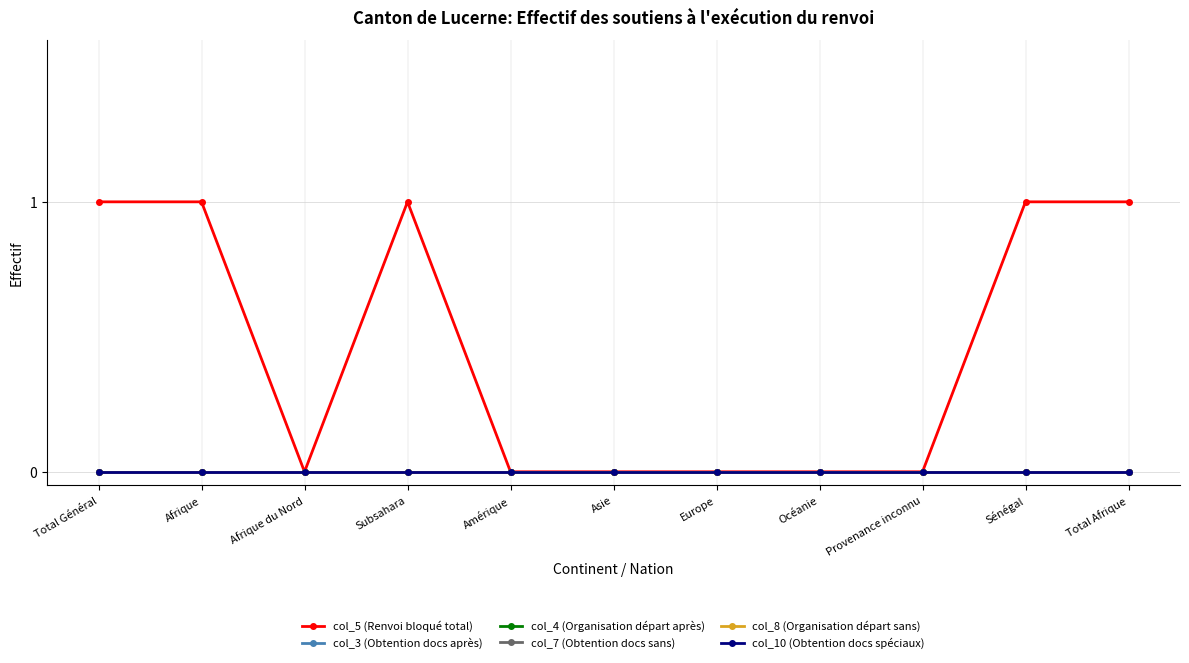

Which series has the widest spread of values?

col_5 (Renvoi bloqué total)